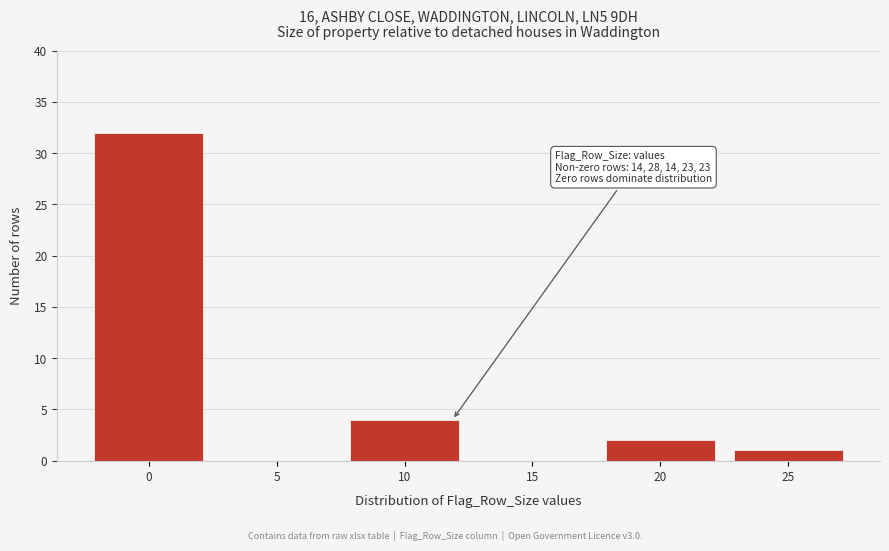

Reading left to right, transcribe all the data shown in this chart.

0=32	5=0	10=4	15=0	20=2	25=1